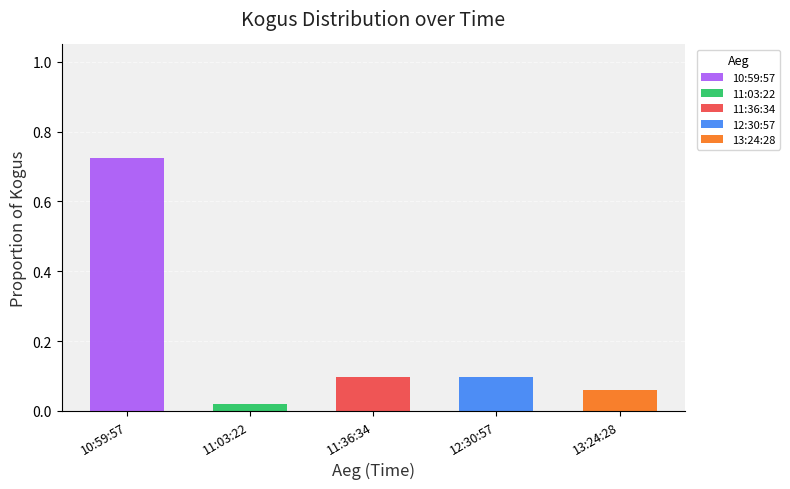

At which category is the sum across all series the highest?

10:59:57